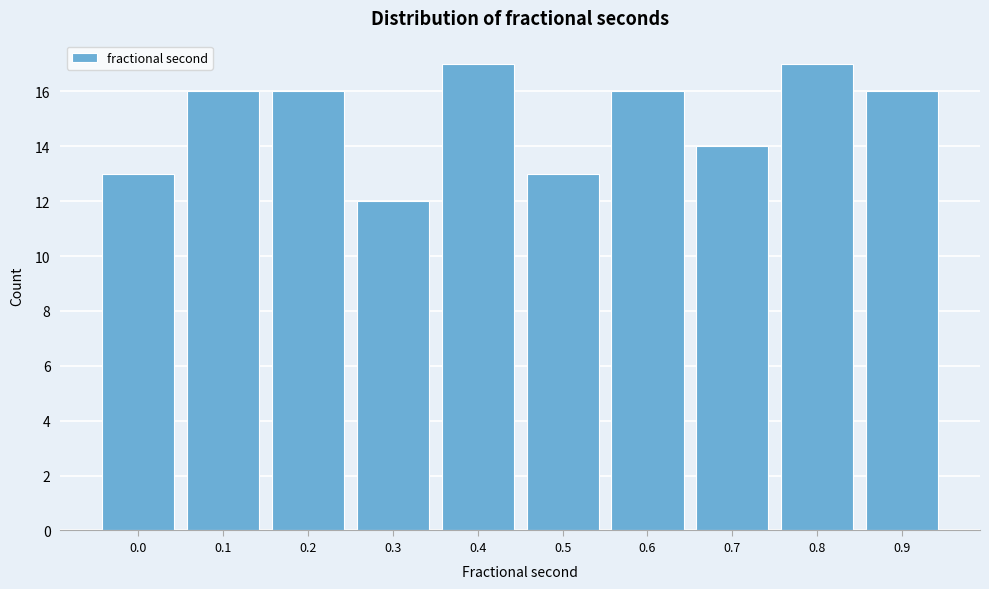

Reading left to right, what are all the values shown in this chart?

0.0=13	0.1=16	0.2=16	0.3=12	0.4=17	0.5=13	0.6=16	0.7=14	0.8=17	0.9=16